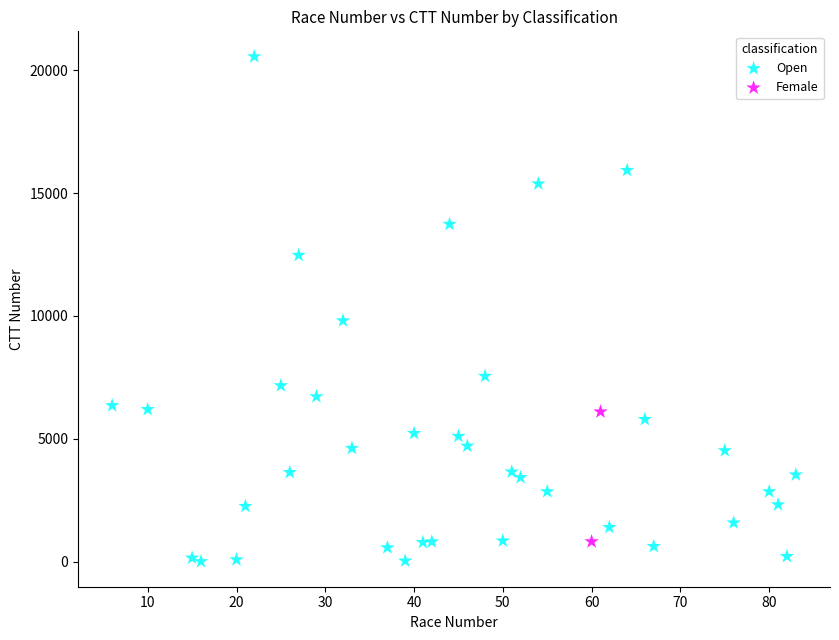

What are all the series names shown in the legend?

Open, Female